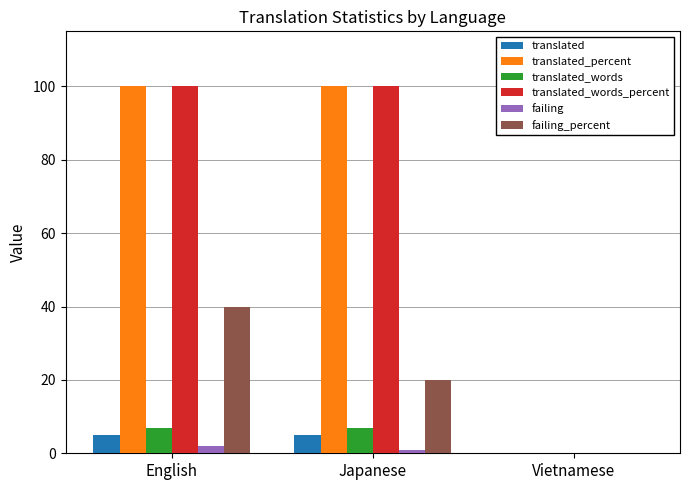

True or false: translated_percent has a value of -44 at Vietnamese.

False